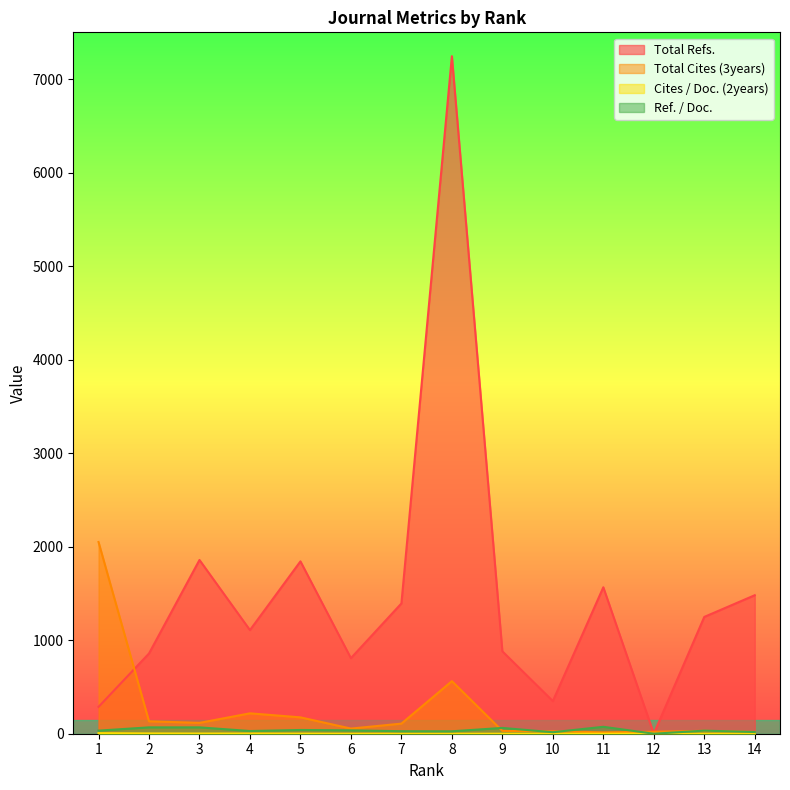

What is the difference between the maximum and minimum values in the Ref. / Doc. series?

74